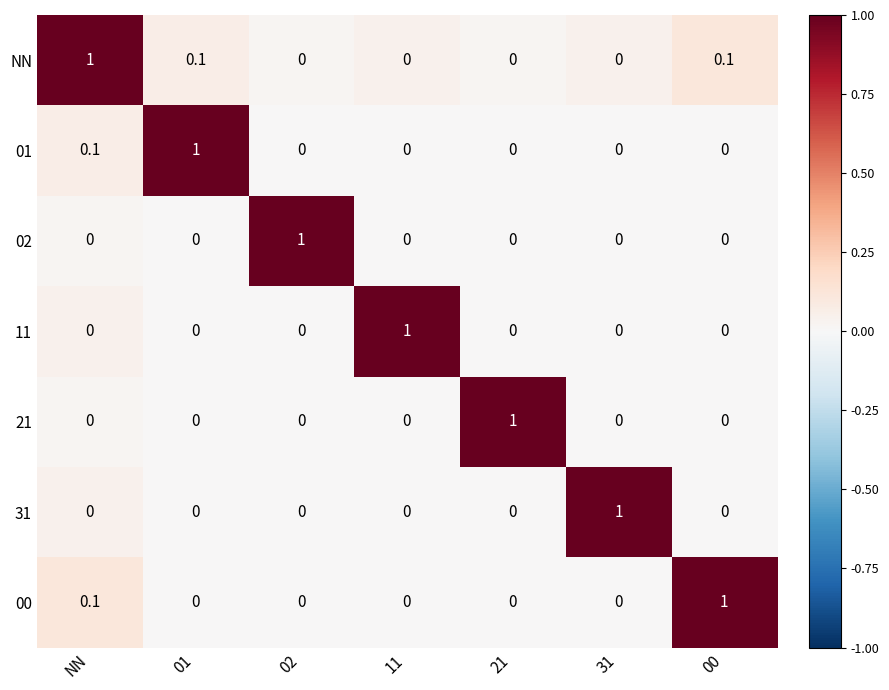

Which category has the highest value in the 11 series?

11